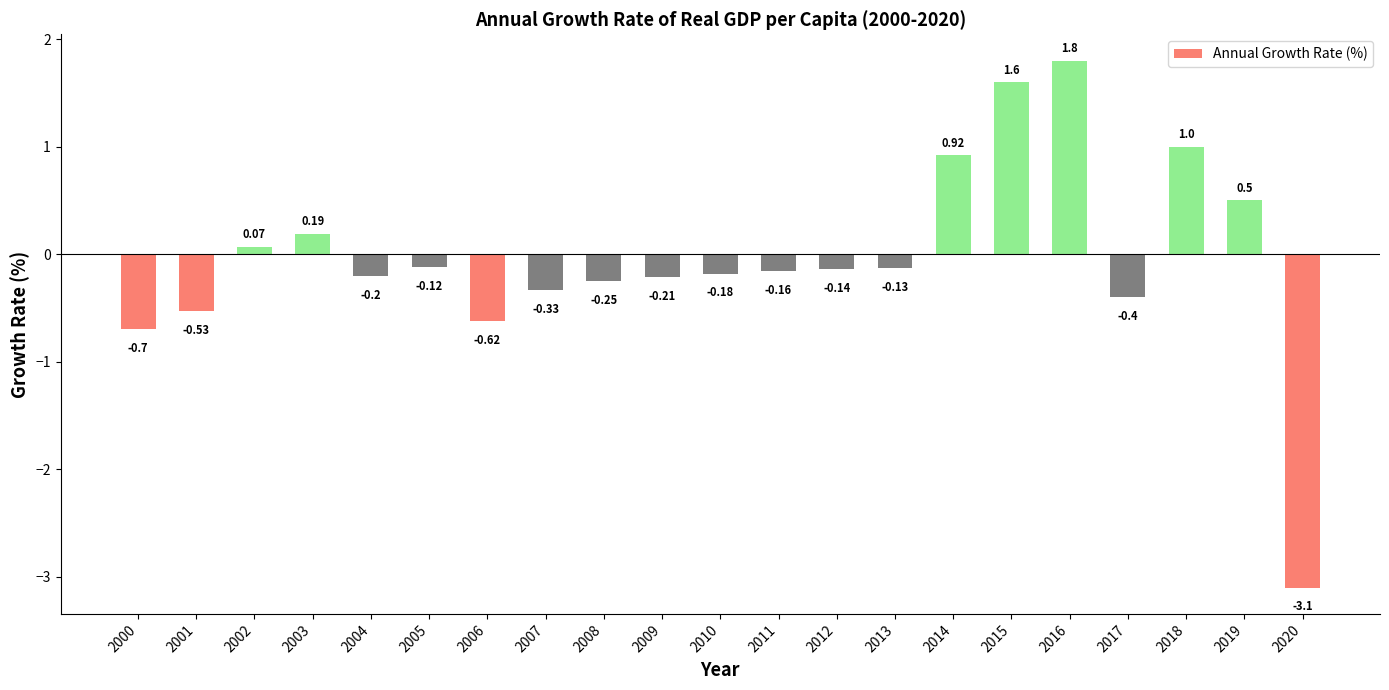

How many values exceed 0?

7